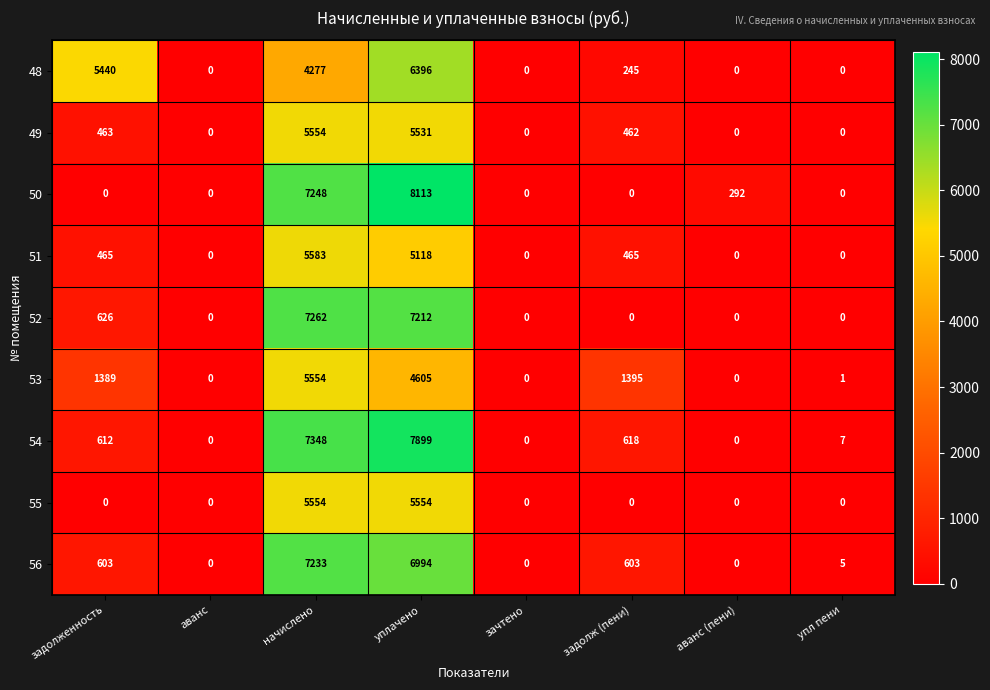

Which series changed the most between задолженность and начислено?

50